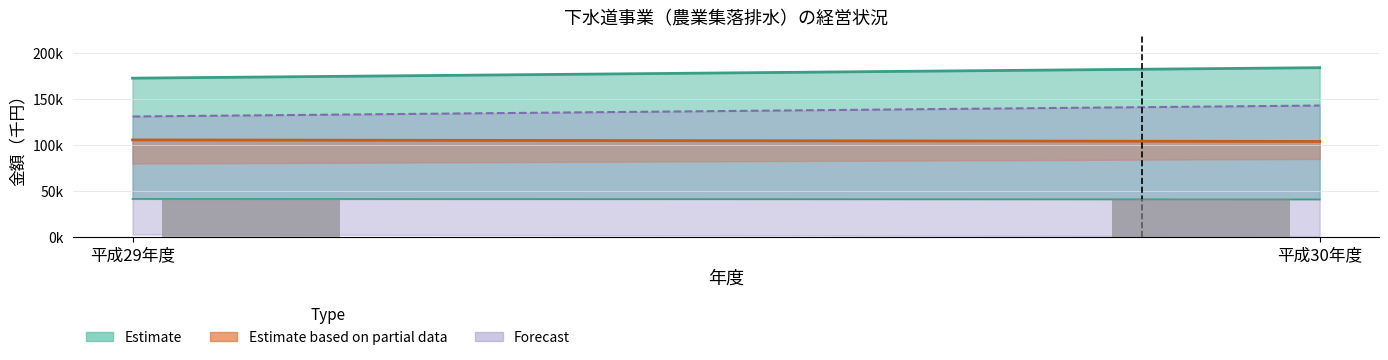

Reading left to right, transcribe all the data shown in this chart.

総収益: 172717	184102
総費用: 105680	104018
営業収益: 41602	41102
営業外収益: 131115	143000
資本的収入: 2936	1245